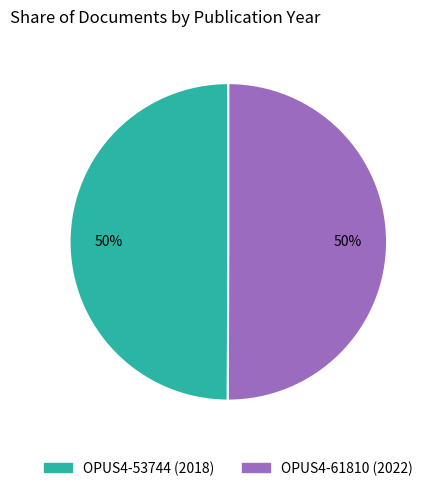

How many slices are in this pie chart?

2